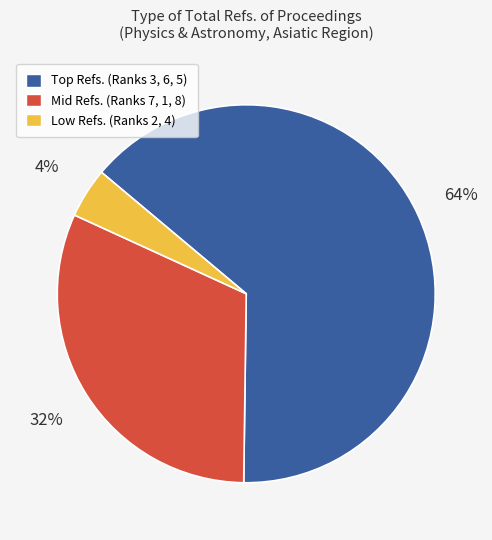

Is there any slice that represents more than half of the pie?

Yes